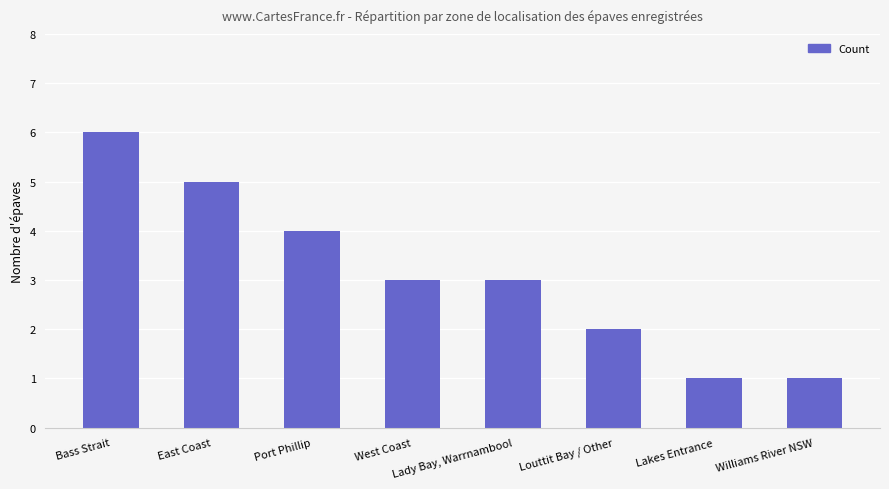

How many series are shown in this chart?

1